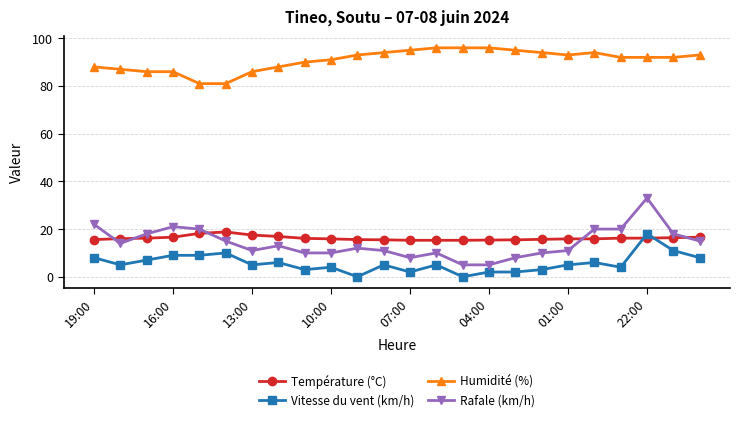

True or false: Humidité (%) and Rafale (km/h) intersect in this chart.

False